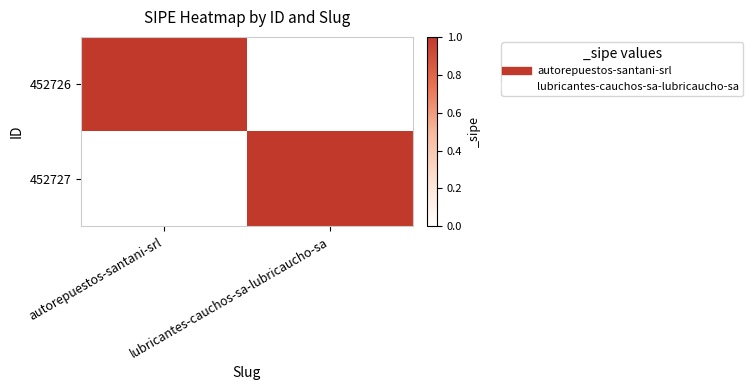

Reading right to left, list all the values displayed in this chart.

452726: lubricantes-cauchos-sa-lubricaucho-sa=0	autorepuestos-santani-srl=1
452727: lubricantes-cauchos-sa-lubricaucho-sa=1	autorepuestos-santani-srl=0